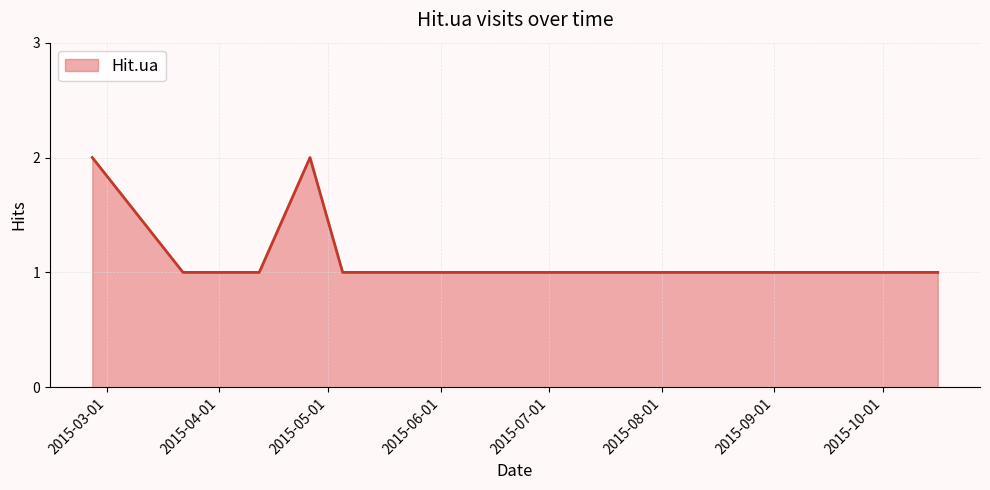

How many lines are shown in the chart?

1